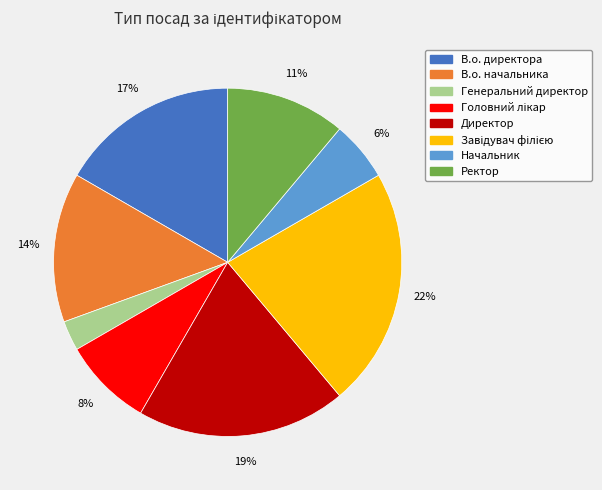

Is the sum of Ректор and Генеральний директор greater than half?

No